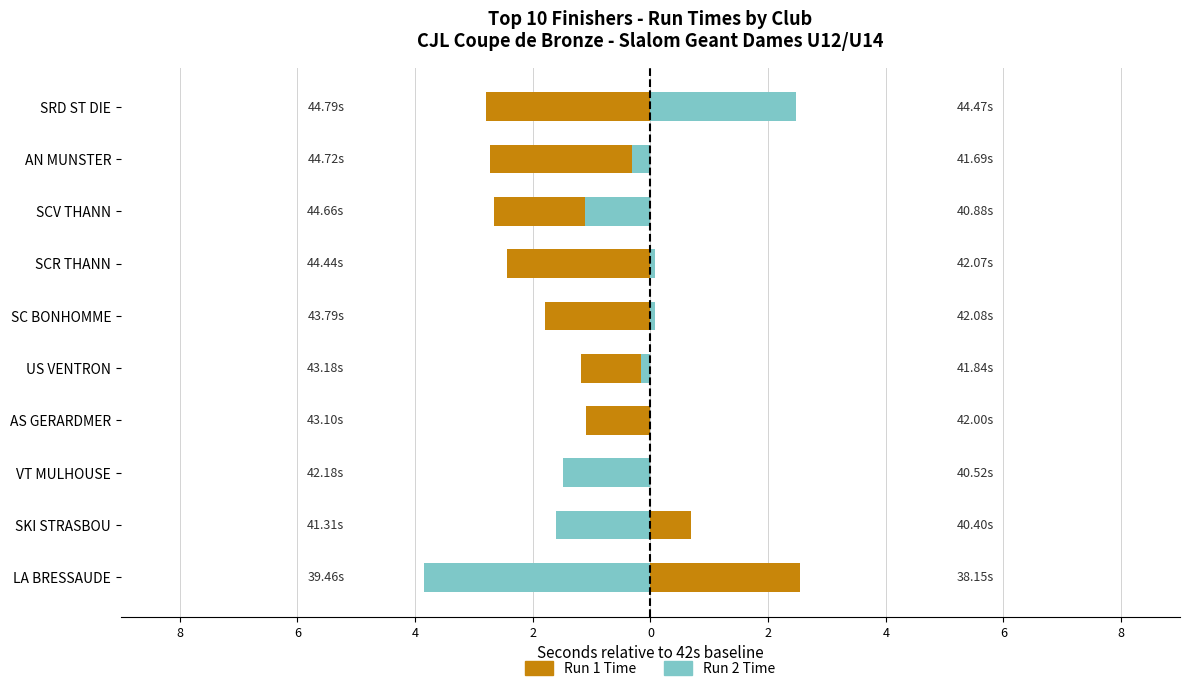

Reading left to right, transcribe all the data shown in this chart.

Run 1 Time: 2.5	0.7	-0.2	-1.1	-1.2	-1.8	-2.4	-2.7	-2.7	-2.8
Run 2 Time: -3.9	-1.6	-1.5	0.0	-0.2	0.1	0.1	-1.1	-0.3	2.5